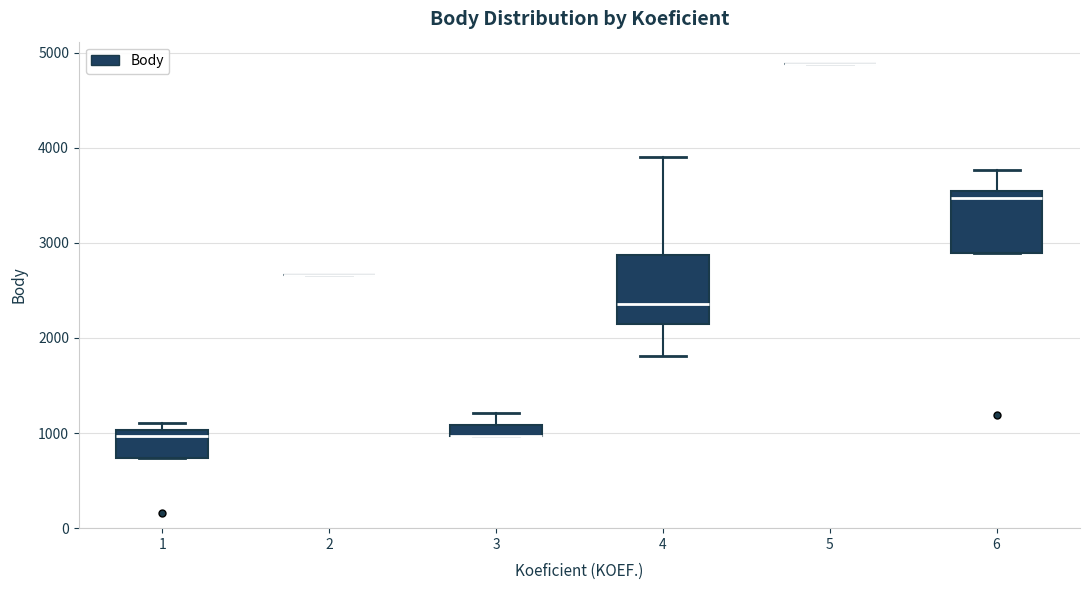

Where is the upper edge of the box at x = 6 on the y-axis? The values are not printed on the chart, so give them approximately, as read against the axis.

3500